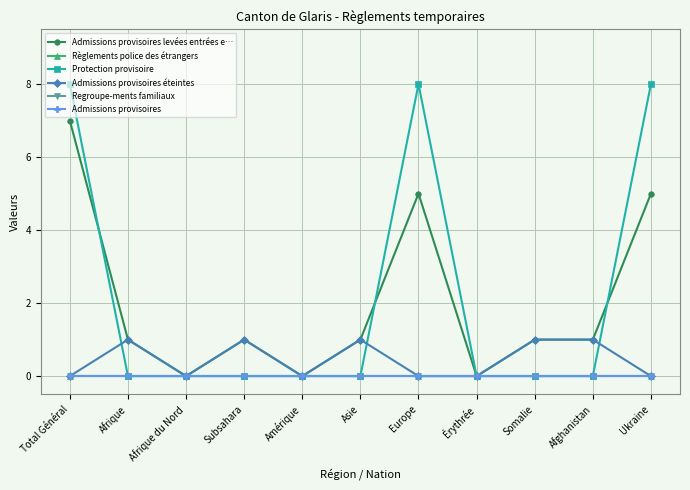

Is this an area chart (filled region under the line)?

No